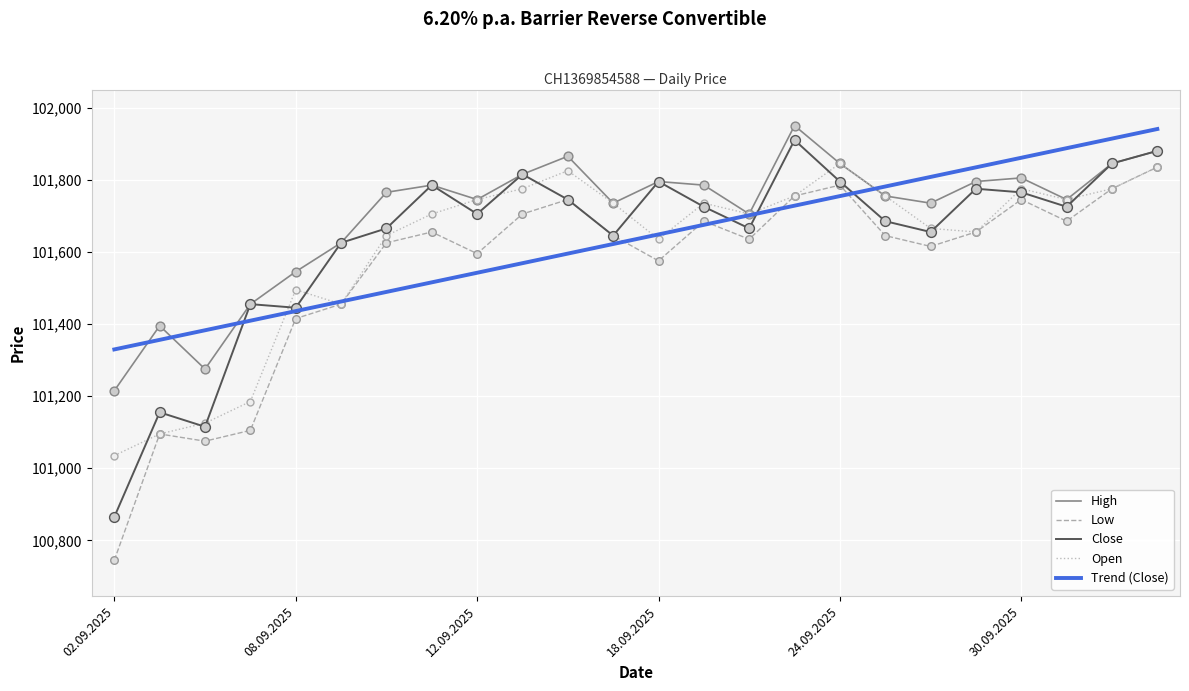

True or false: High and Low intersect in this chart.

False